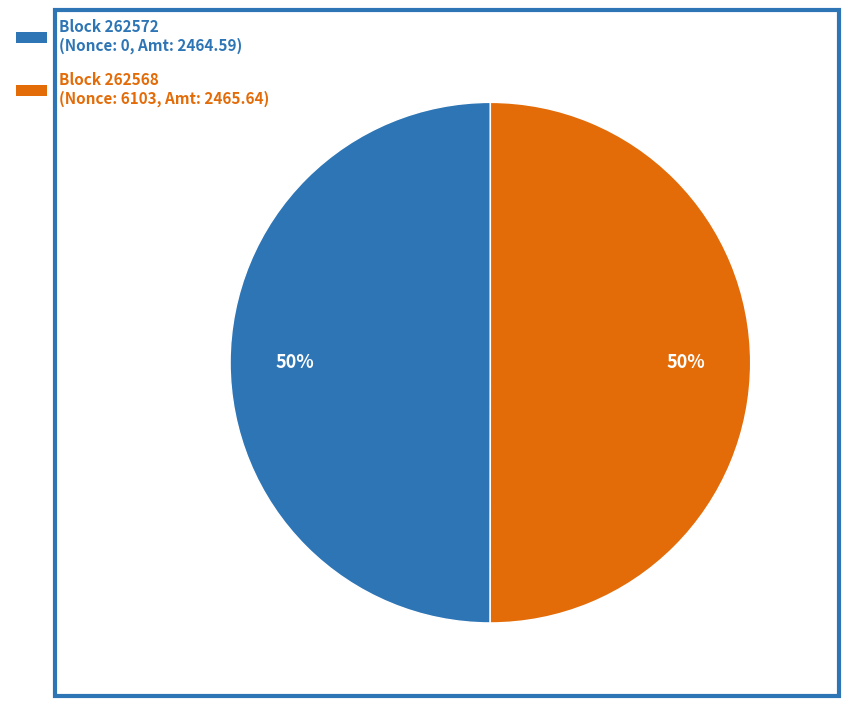

To the nearest percent, what is the average slice percentage?

50%